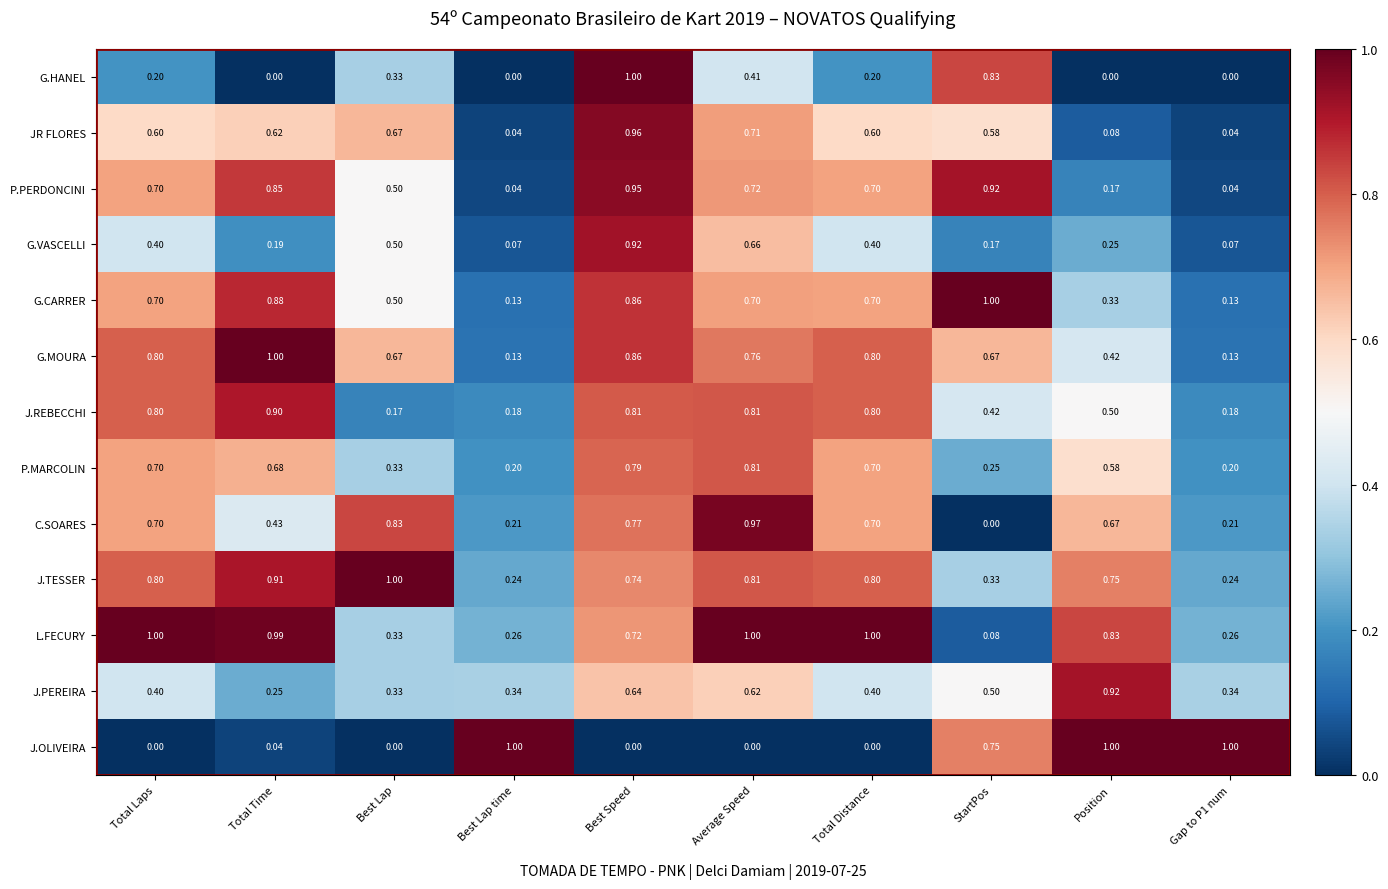

Between Best Speed and Total Distance, which series saw the biggest shift?

G.HANEL